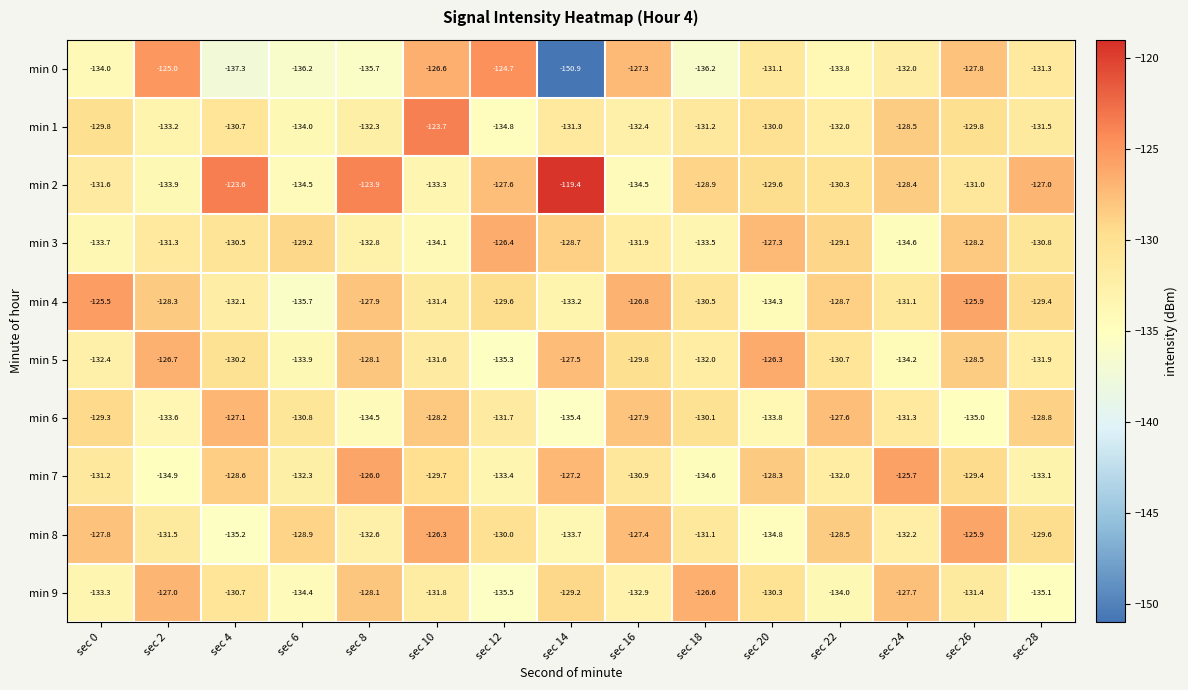

At sec 10, list the series in order from smallest to largest.

min 3, min 2, min 9, min 5, min 4, min 7, min 6, min 0, min 8, min 1